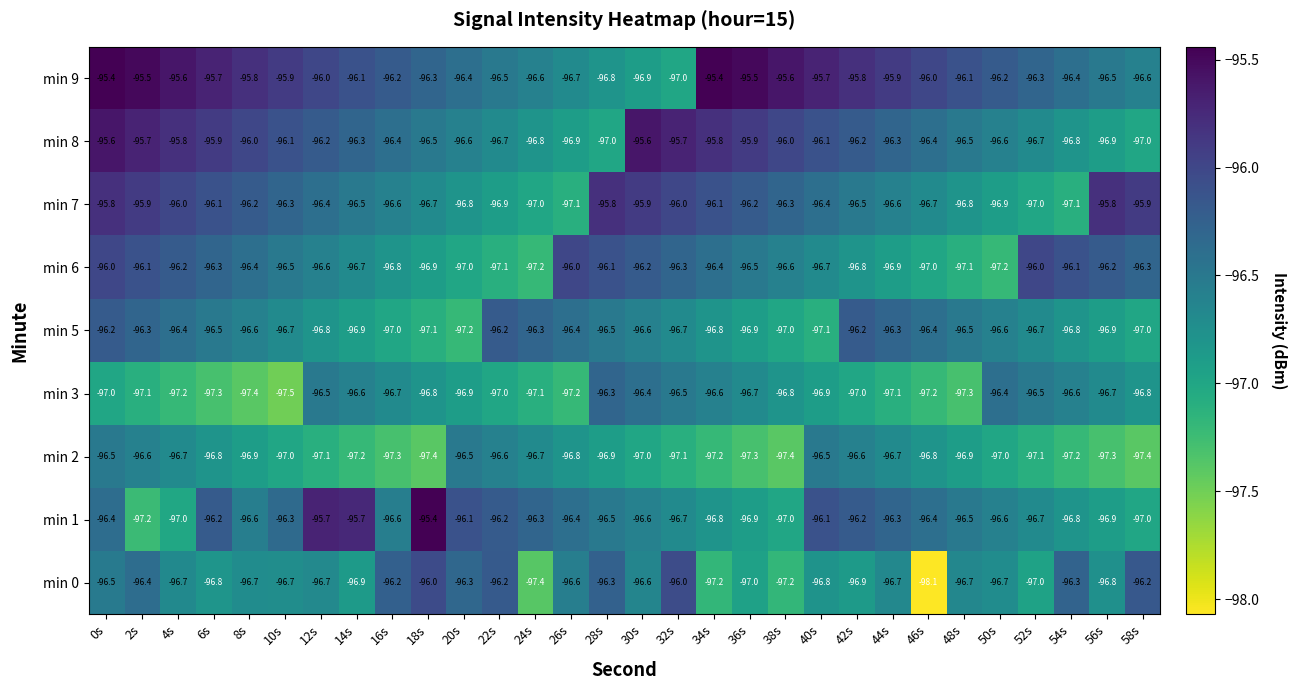

The value of min 8 at 14s is -143.9. True or false?

False